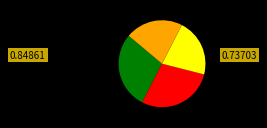

Is there any slice that represents more than half of the pie?

No